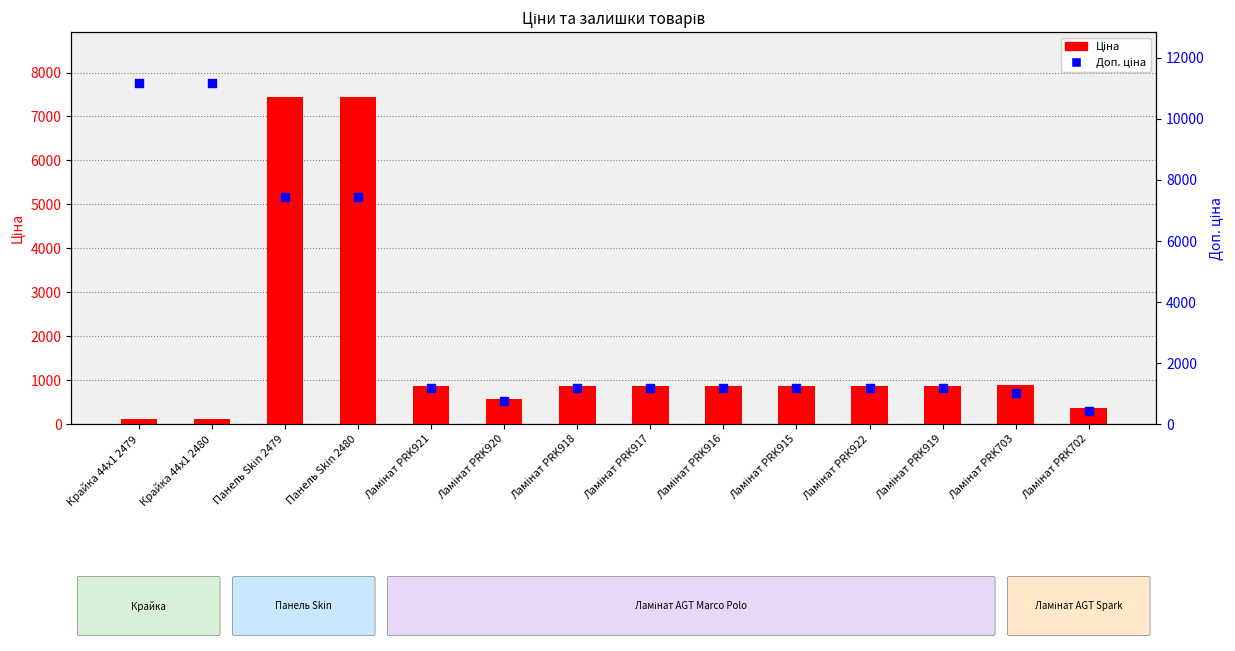

Which series contains the lowest Y value?

Ціна